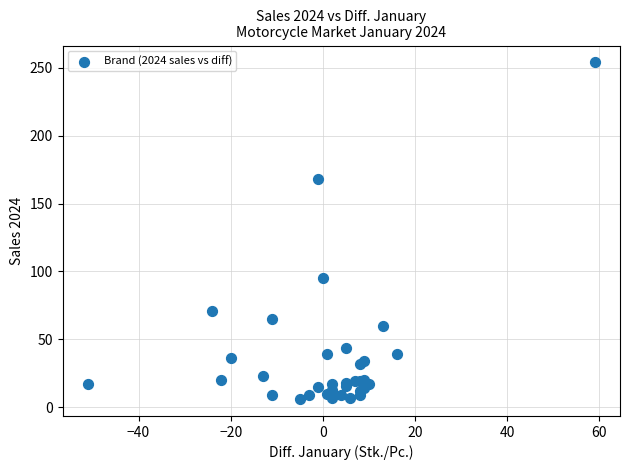

What Y value in the scatter plot is closest to 130?

95